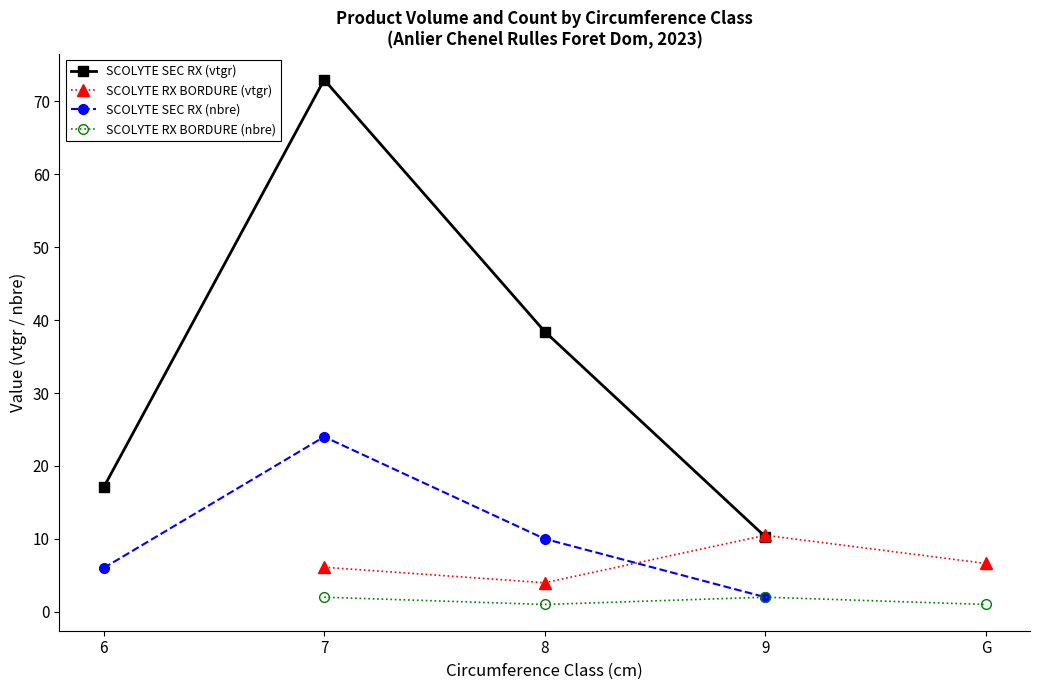

What is the value of the SCOLYTE RX BORDURE (nbre) point at the 2nd from the left?

1.0